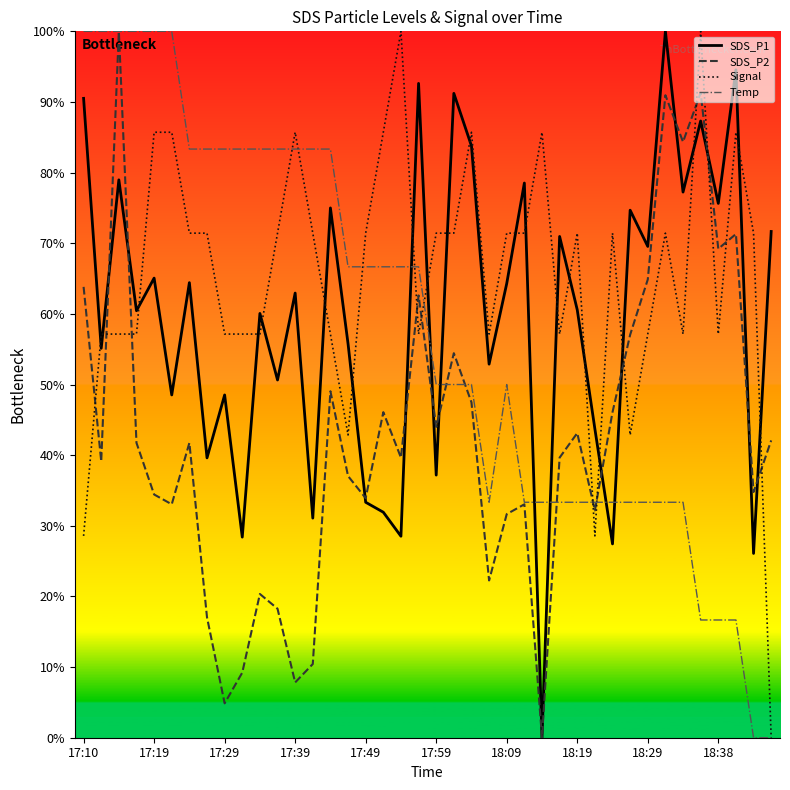

True or false: Signal and SDS_P1 intersect in this chart.

True